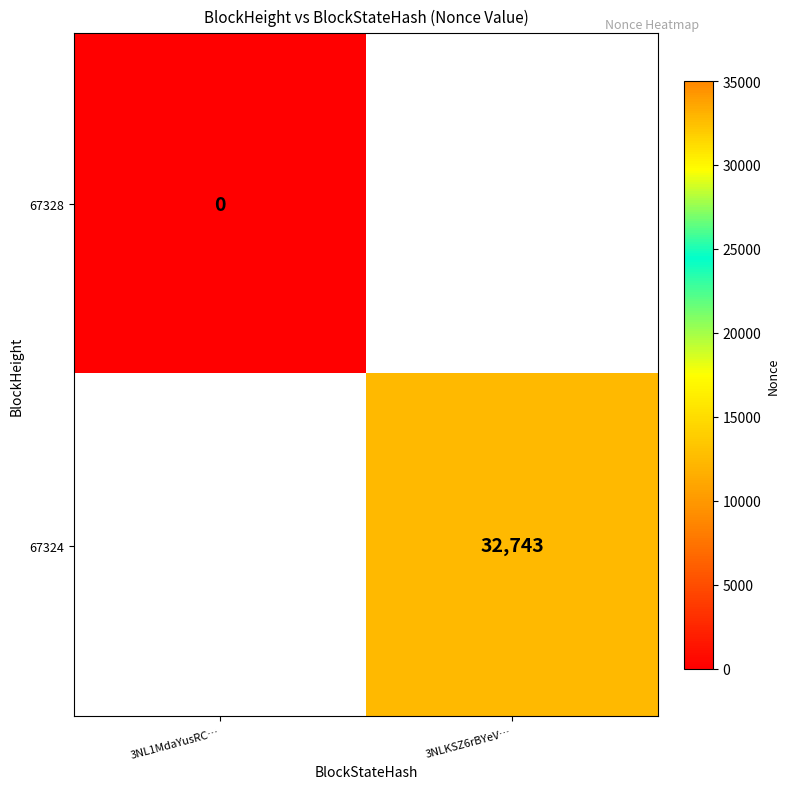

True or false: 67324 has a value of 32743 at 3NLKSZ6rBYeV….

True